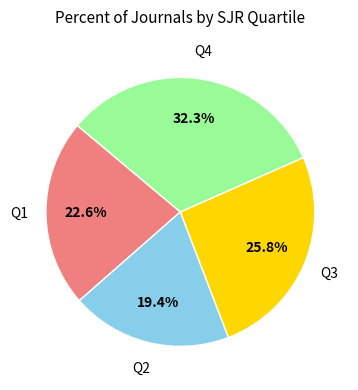

Is there a majority slice in this chart?

No